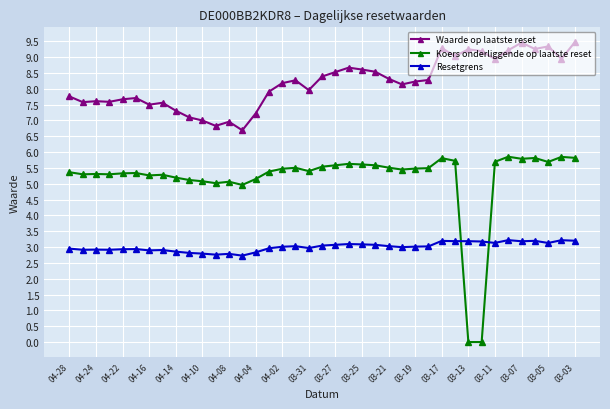

List the series in order of their peak value, lowest first.

Resetgrens, Koers onderliggende op laatste reset, Waarde op laatste reset